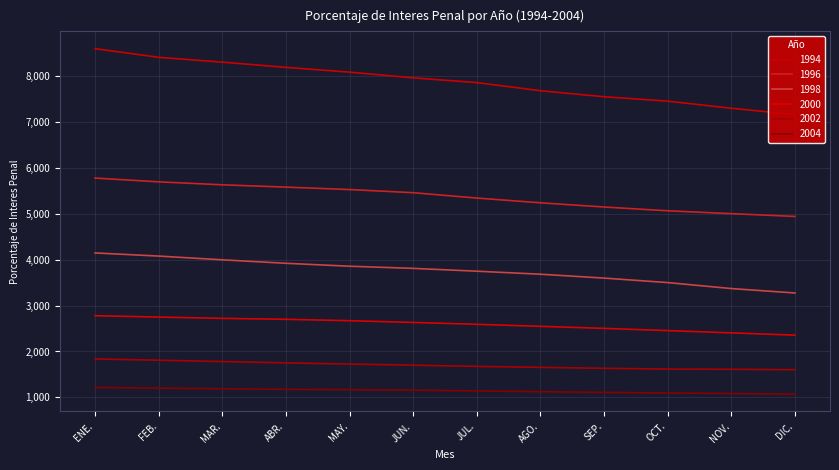

What is the difference between the 1998 values at ABR. and ENE.?

225.1